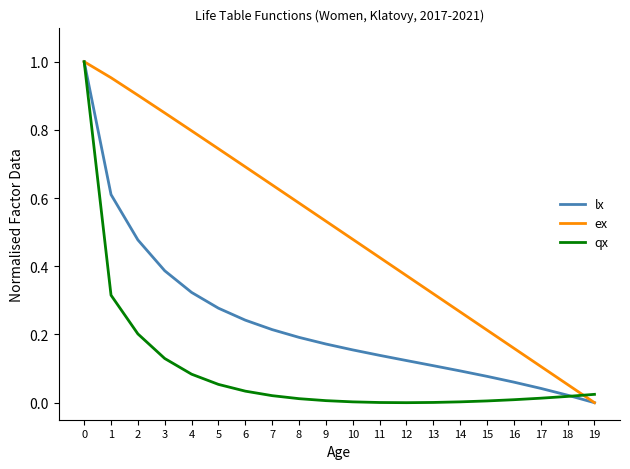

Is it true that ex equals 1.2 at 6?

False